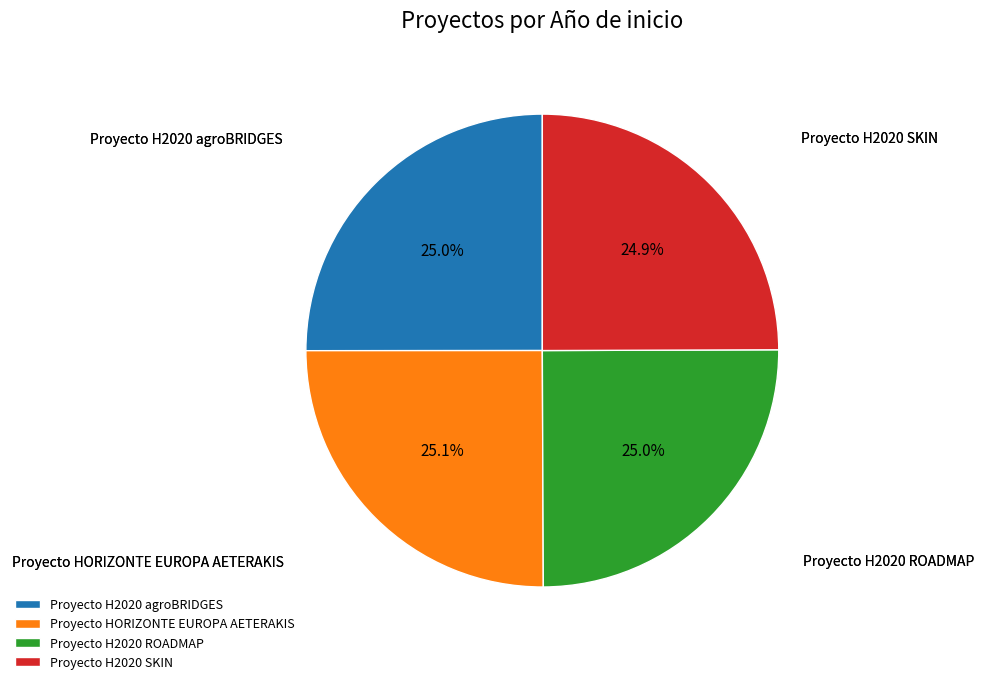

Is it true that Proyecto H2020 agroBRIDGES is 35% of the pie?

False